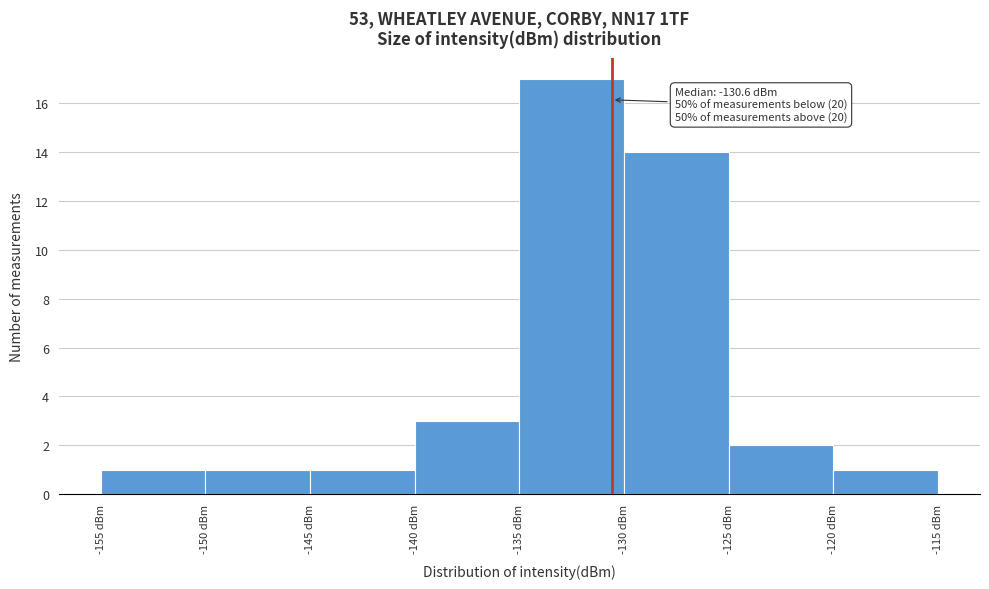

Over which range of the x-axis is the bar tallest?

-135 to -130